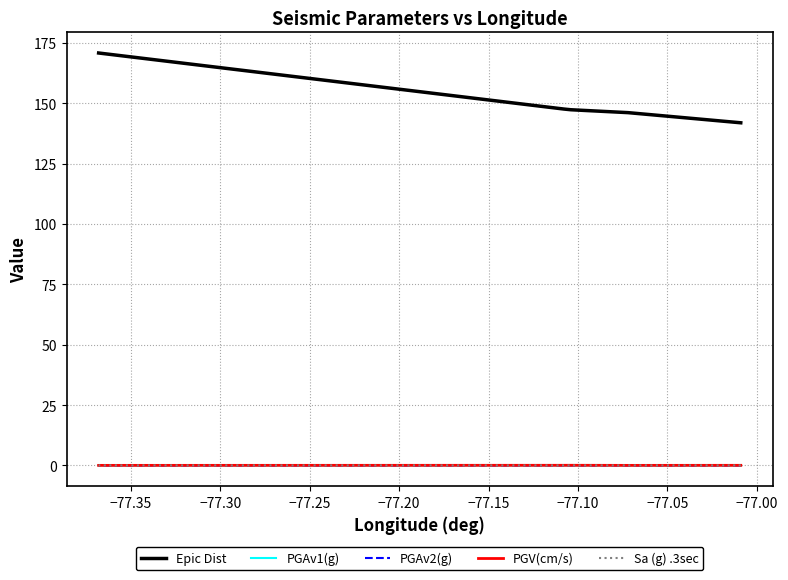

Which series has the widest spread of values?

Epic Dist